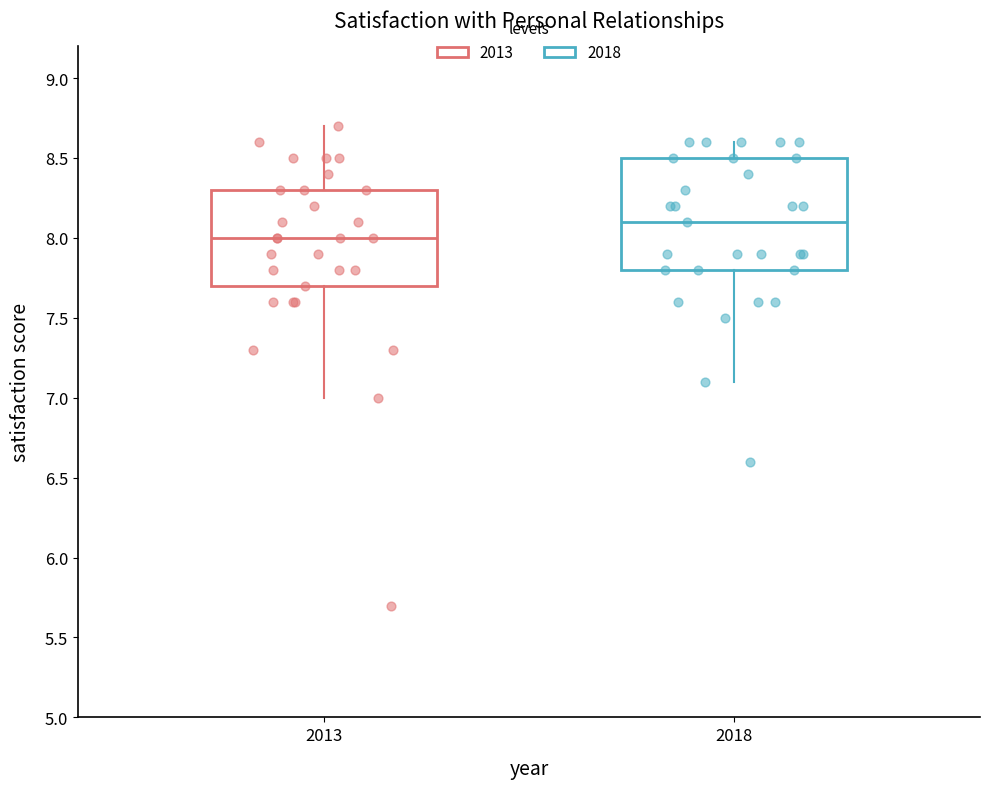

Reading left to right, read every box against the y-axis: the position of its median line, the range the box covers, and the ends of its whiskers. The values are not printed on the chart, so give them approximately, as read against the axis.

2013: median 8.0, box 7.7 to 8.3, whiskers 7.0 to 8.7
2018: median 8.1, box 7.8 to 8.5, whiskers 7.1 to 8.6